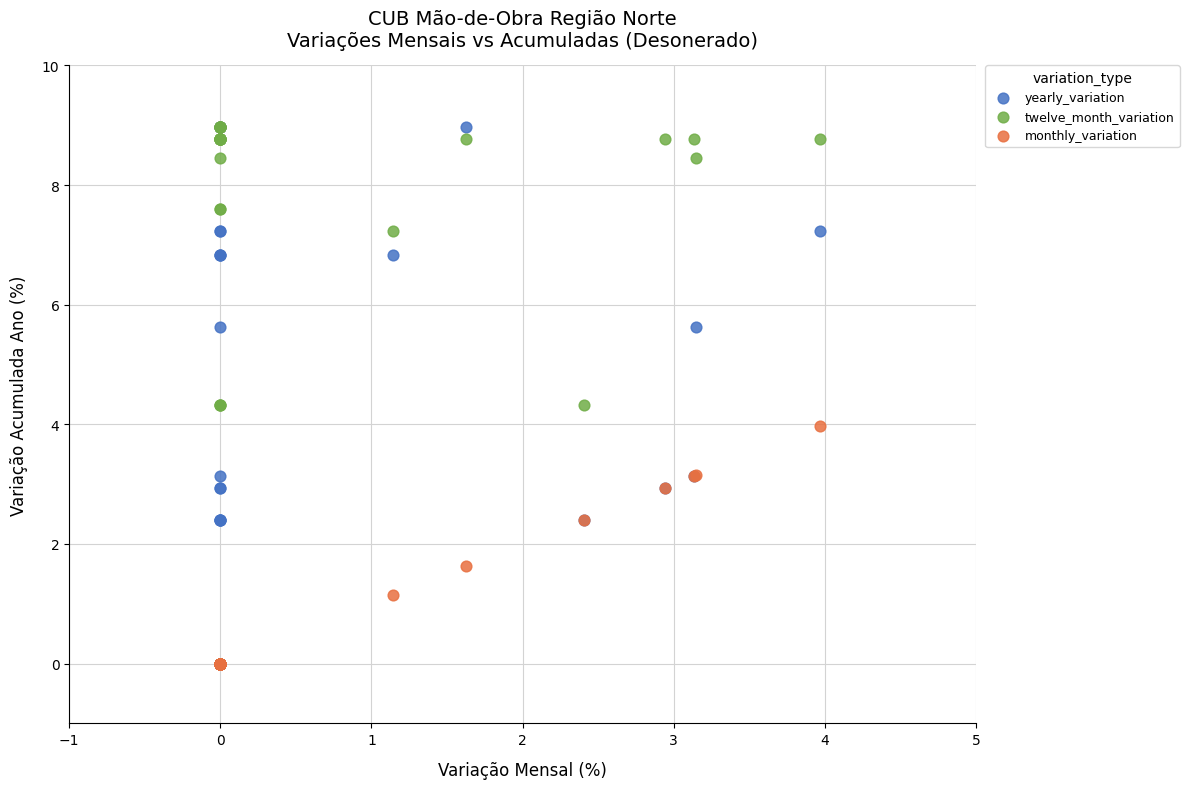

What are all the series names shown in the legend?

yearly_variation, twelve_month_variation, monthly_variation